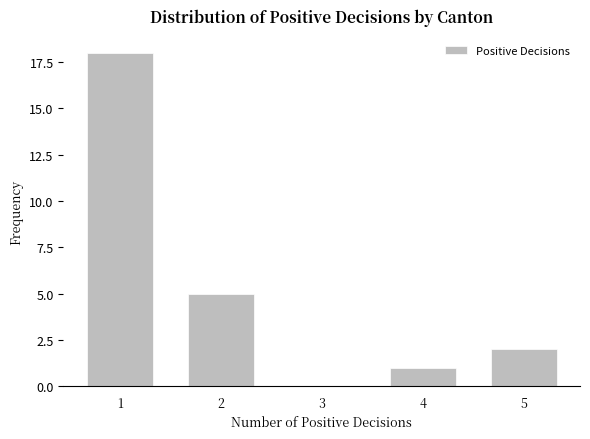

Reading right to left, what are all the values shown in this chart?

5=2	4=1	3=0	2=5	1=18